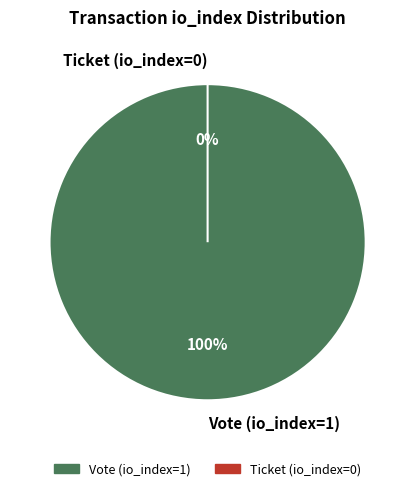

How many slices are in this pie chart?

2